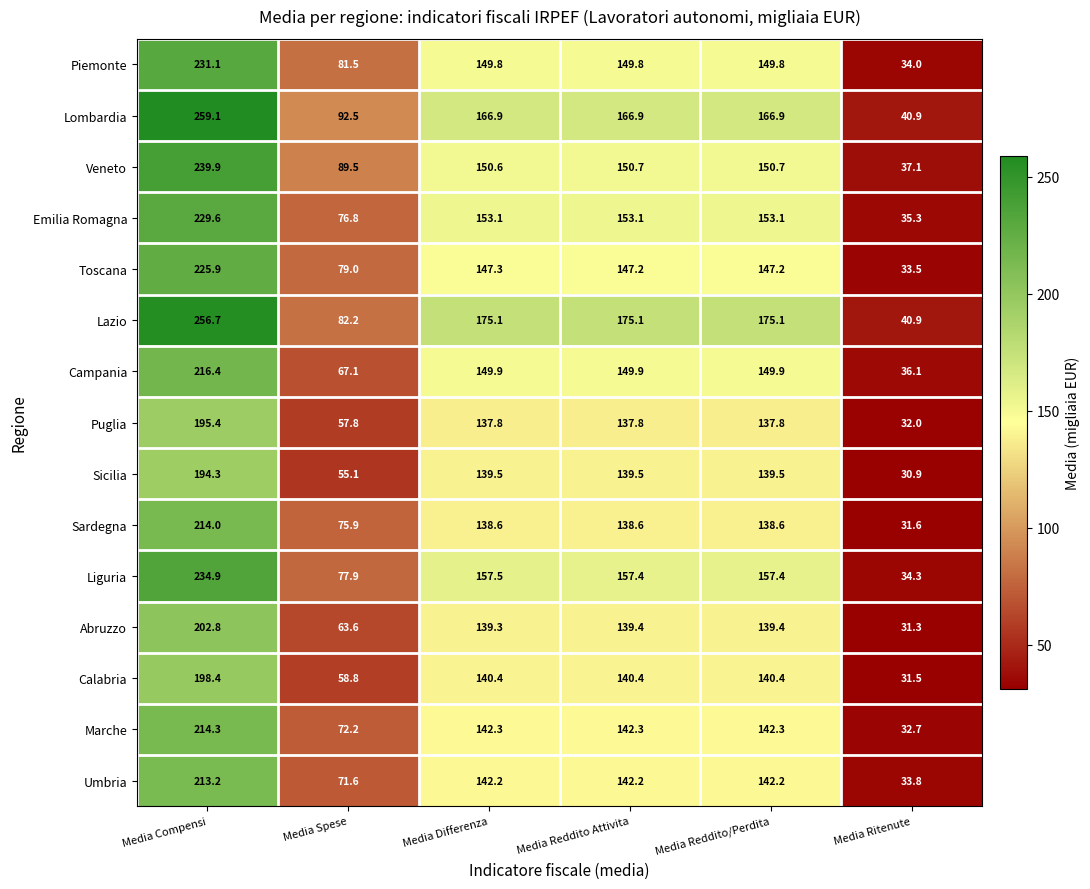

Rank the series by their maximum value, from lowest to highest.

Sicilia, Puglia, Calabria, Abruzzo, Umbria, Sardegna, Marche, Campania, Toscana, Emilia Romagna, Piemonte, Liguria, Veneto, Lazio, Lombardia